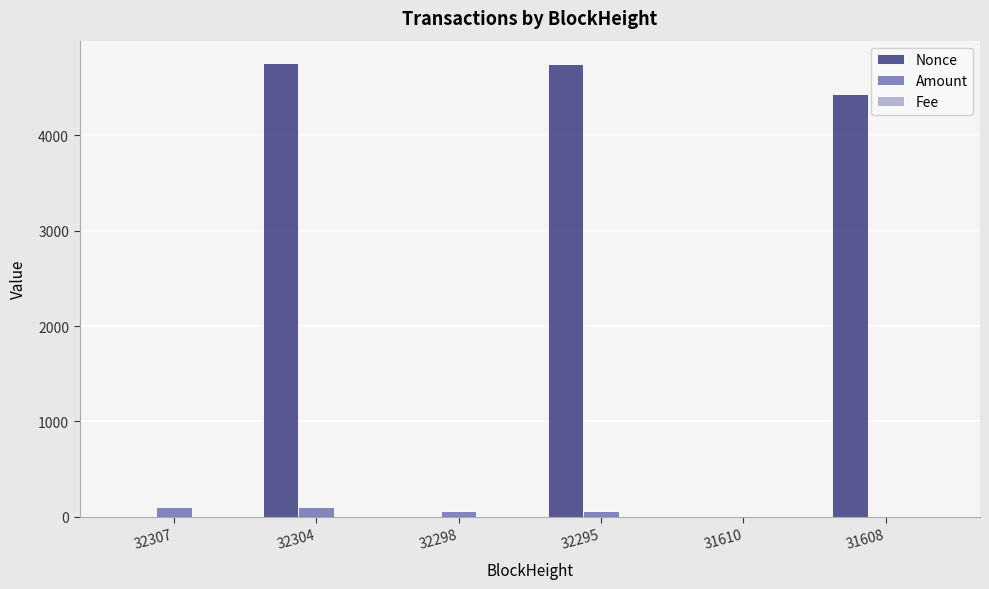

Are the bars grouped side by side (vs. stacked)?

Yes